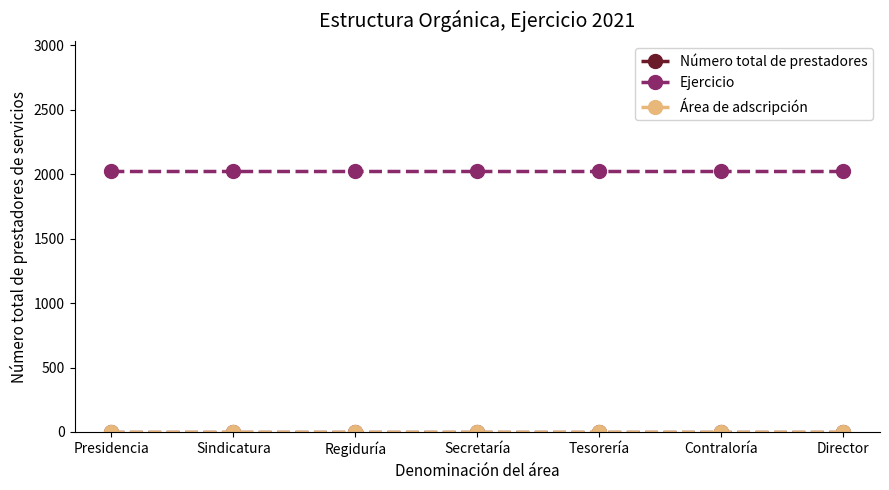

Is this an area chart (filled region under the line)?

No